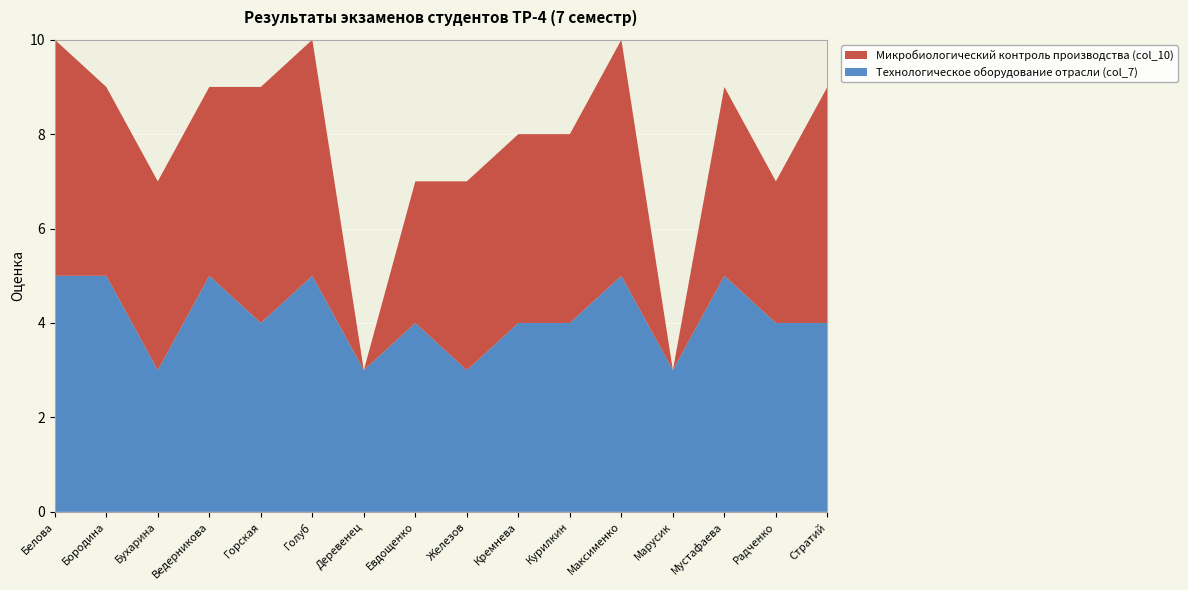

Reading left to right, list all the values displayed in this chart.

Технологическое оборудование отрасли (col_7): Белова=5	Бородина=5	Бухарина=3	Ведерникова=5	Горская=4	Голуб=5	Деревенец=3	Евдощенко=4	Железов=3	Кремнева=4	Курилкин=4	Максименко=5	Марусик=3	Мустафаева=5	Радченко=4	Стратий=4
Микробиологический контроль производства (col_10): Белова=5	Бородина=4	Бухарина=4	Ведерникова=4	Горская=5	Голуб=5	Деревенец=0	Евдощенко=3	Железов=4	Кремнева=4	Курилкин=4	Максименко=5	Марусик=0	Мустафаева=4	Радченко=3	Стратий=5